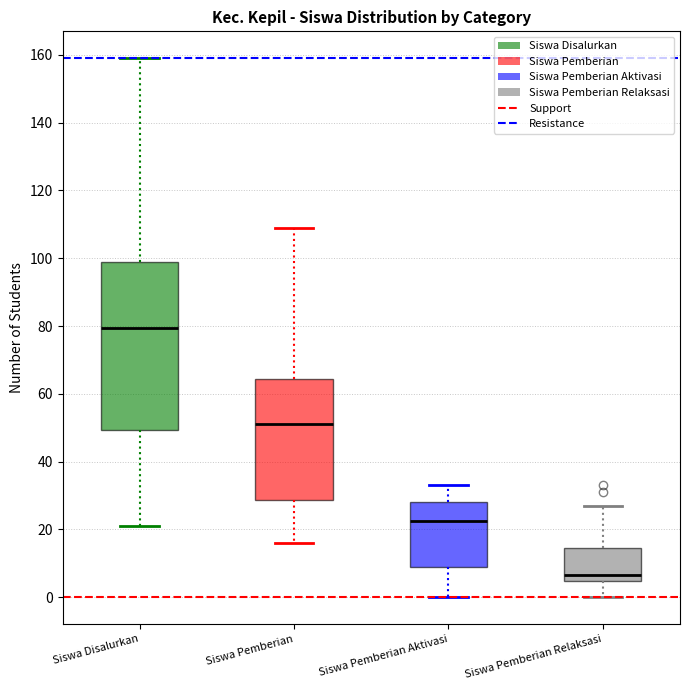

Comparing the boxes themselves (not the whiskers), which one is the tallest?

Siswa Disalurkan